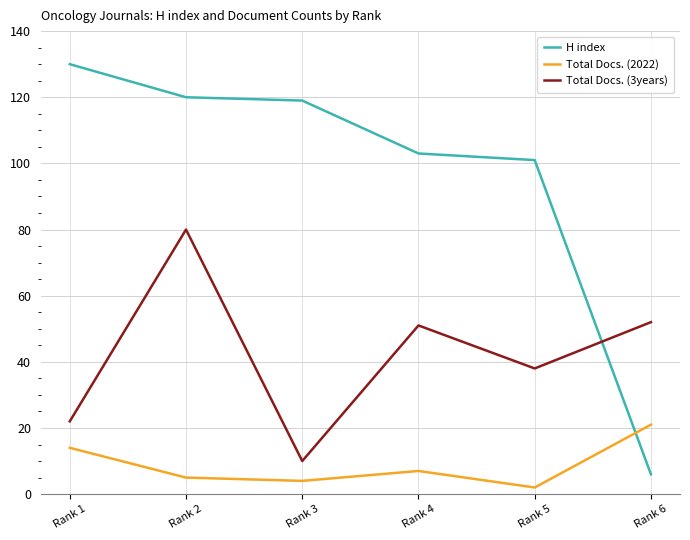

Which series has the largest total across all categories?

H index